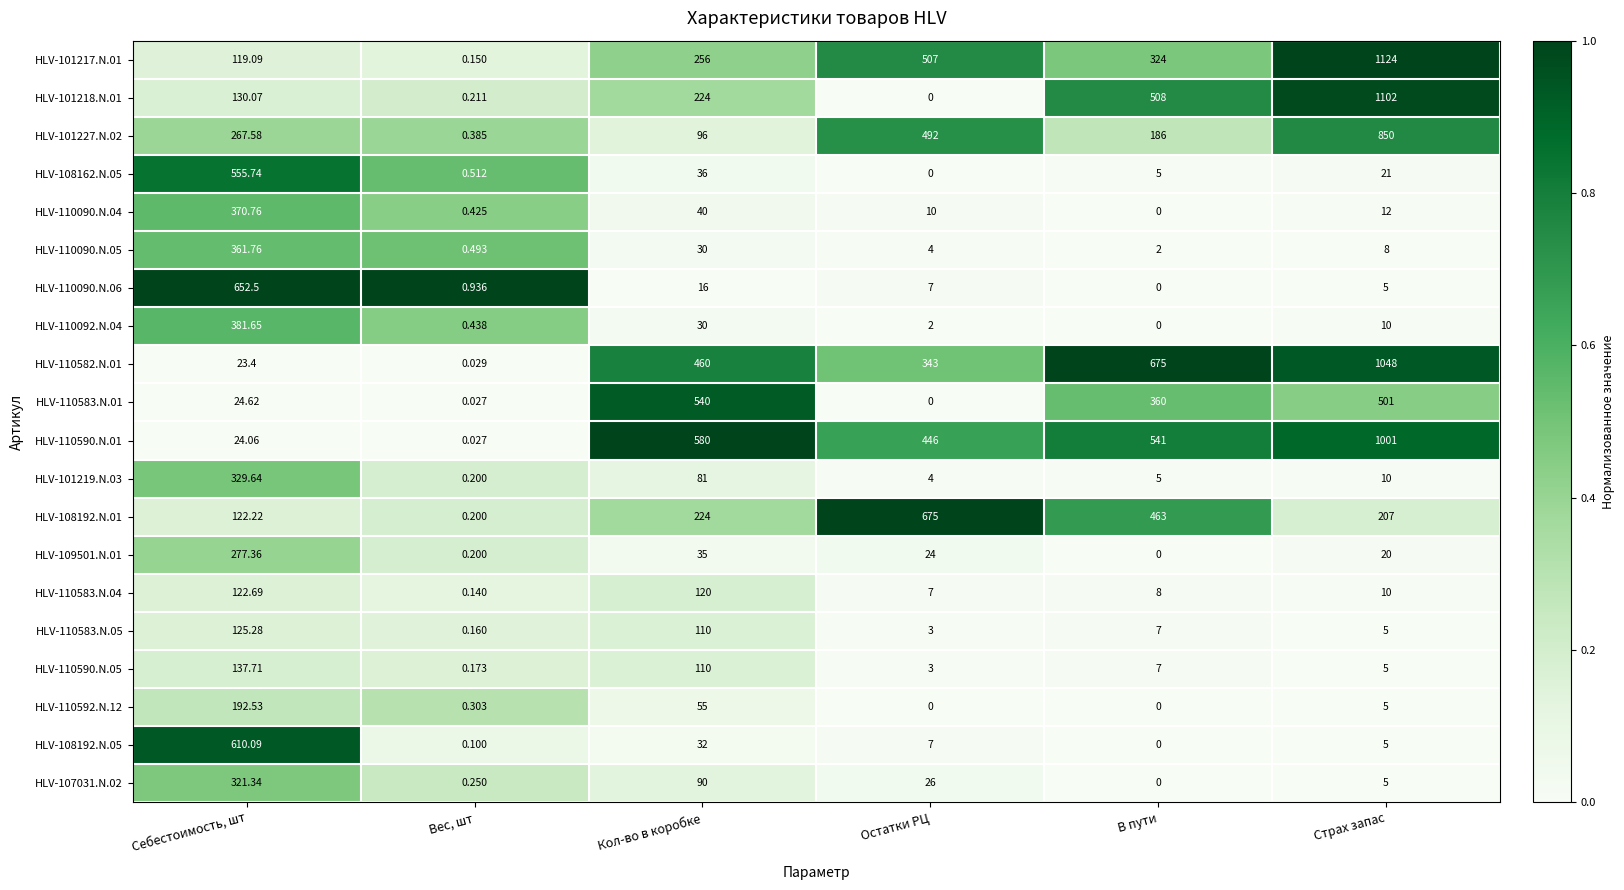

At which category is the sum across all series the highest?

Страх запас